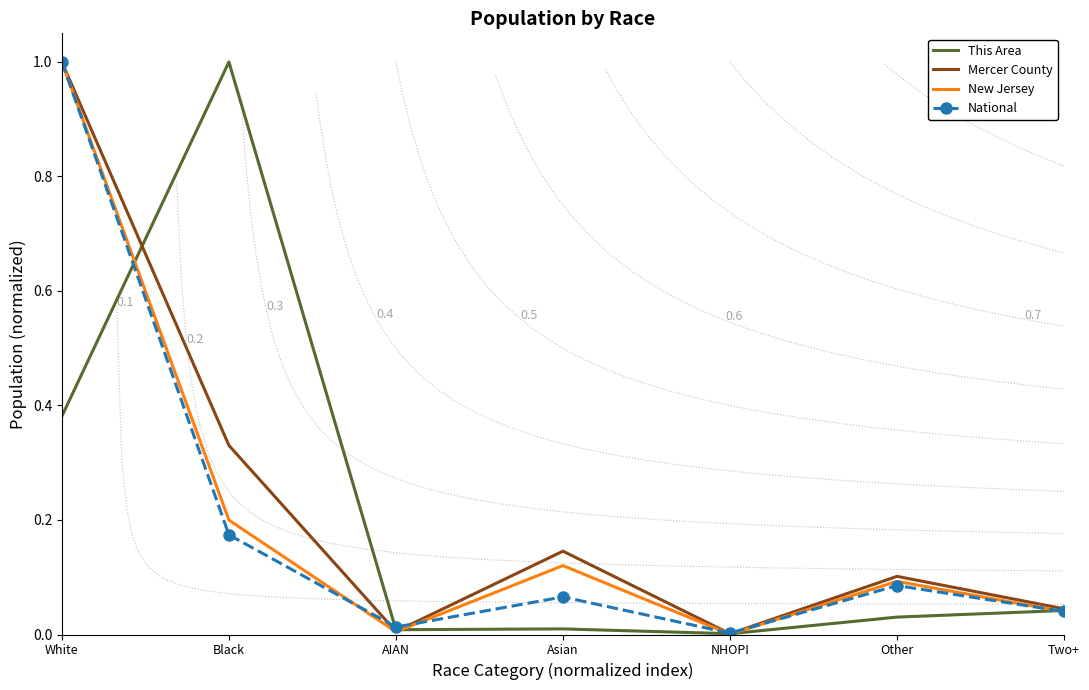

What is the sum of all New Jersey values?

1.5